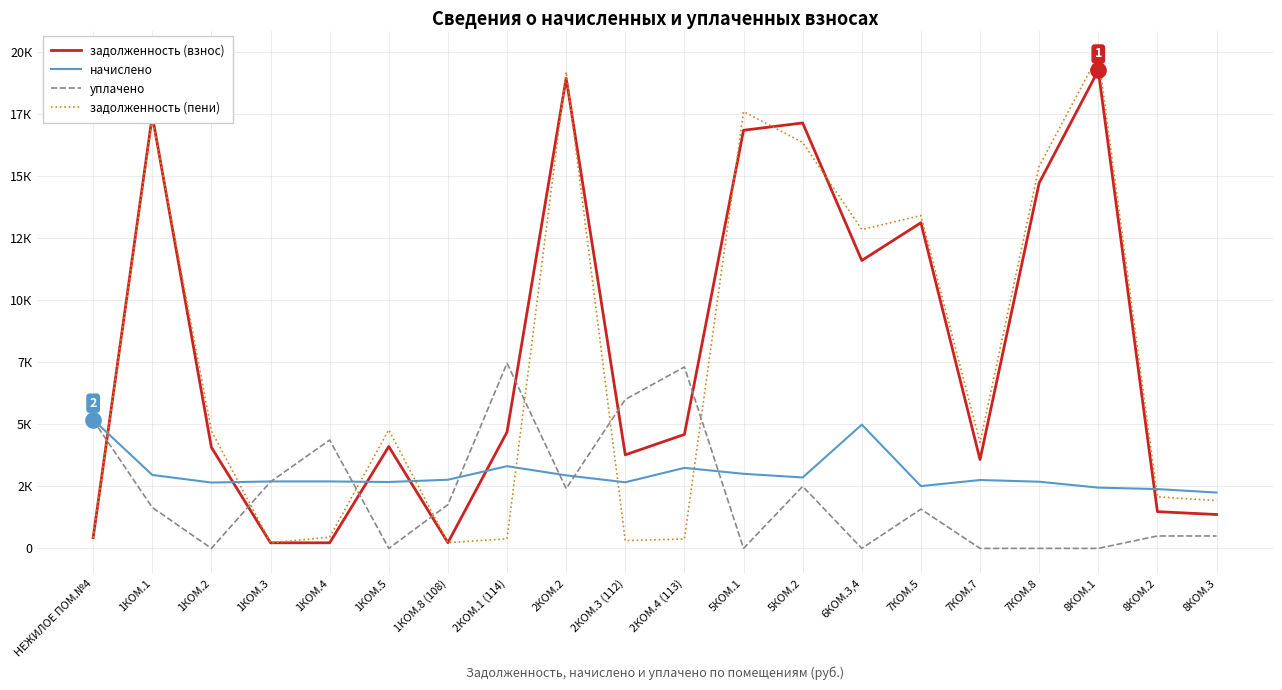

At which category does начислено reach its first local valley?

1КОМ.2